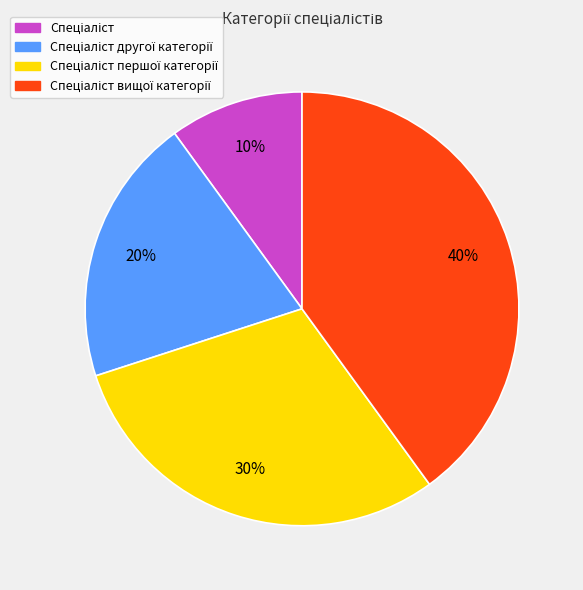

Is there any slice that represents more than half of the pie?

No